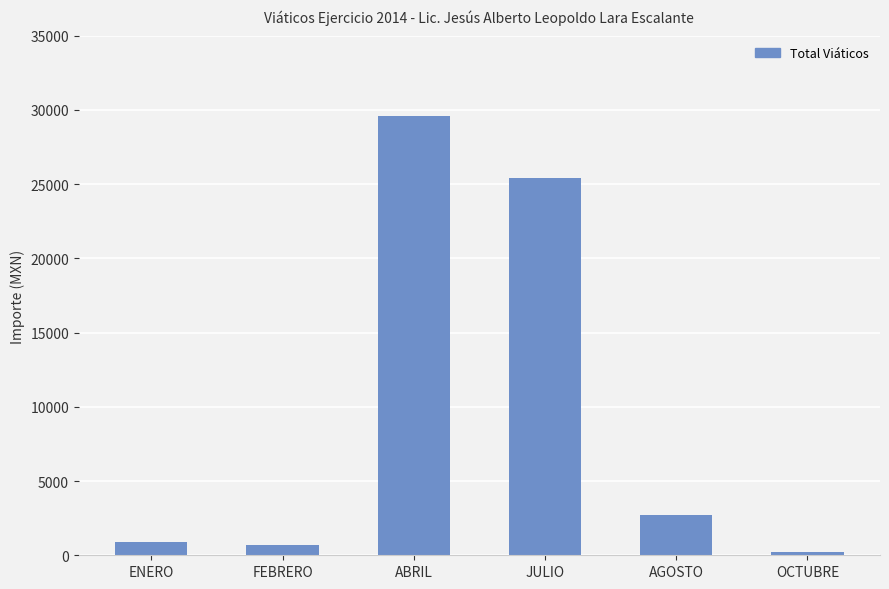

How many values are below 2722?

3